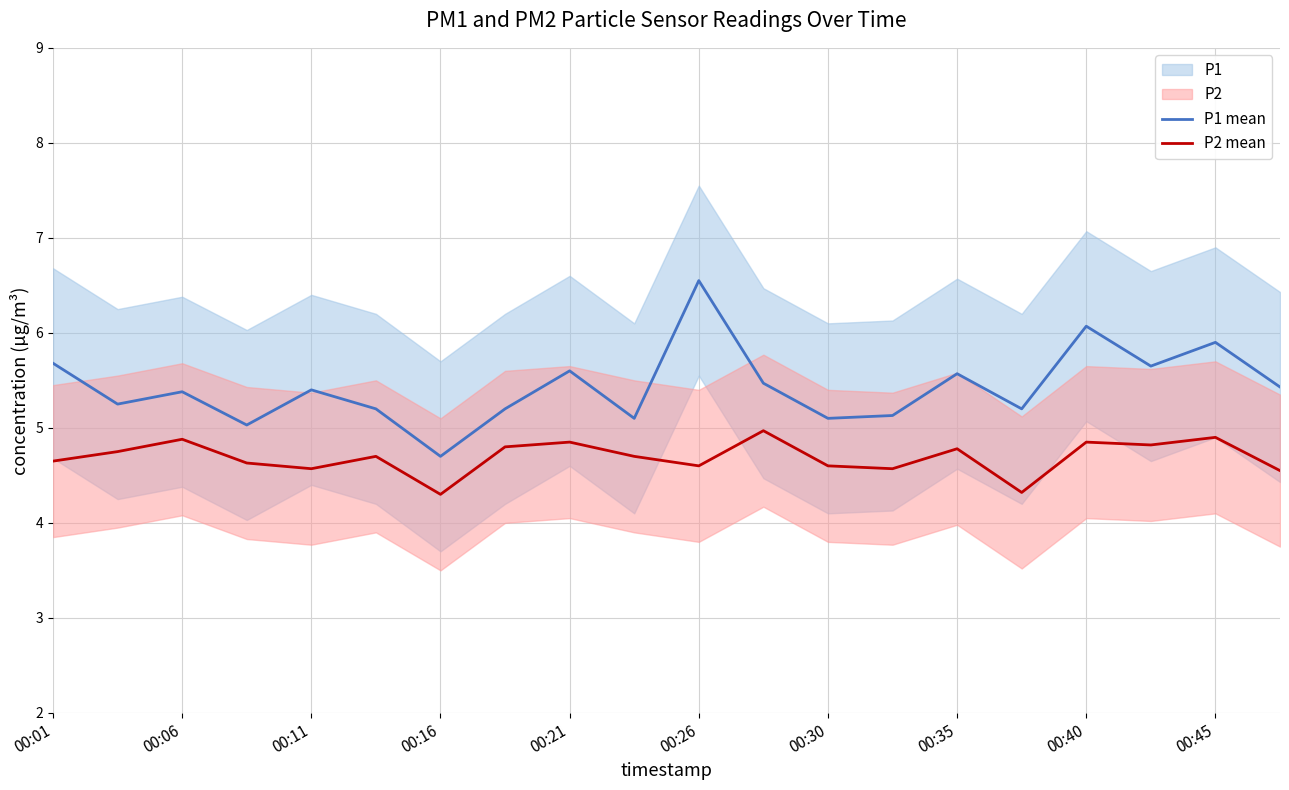

Rank the series by their maximum value, from highest to lowest.

P1 mean, P2 mean